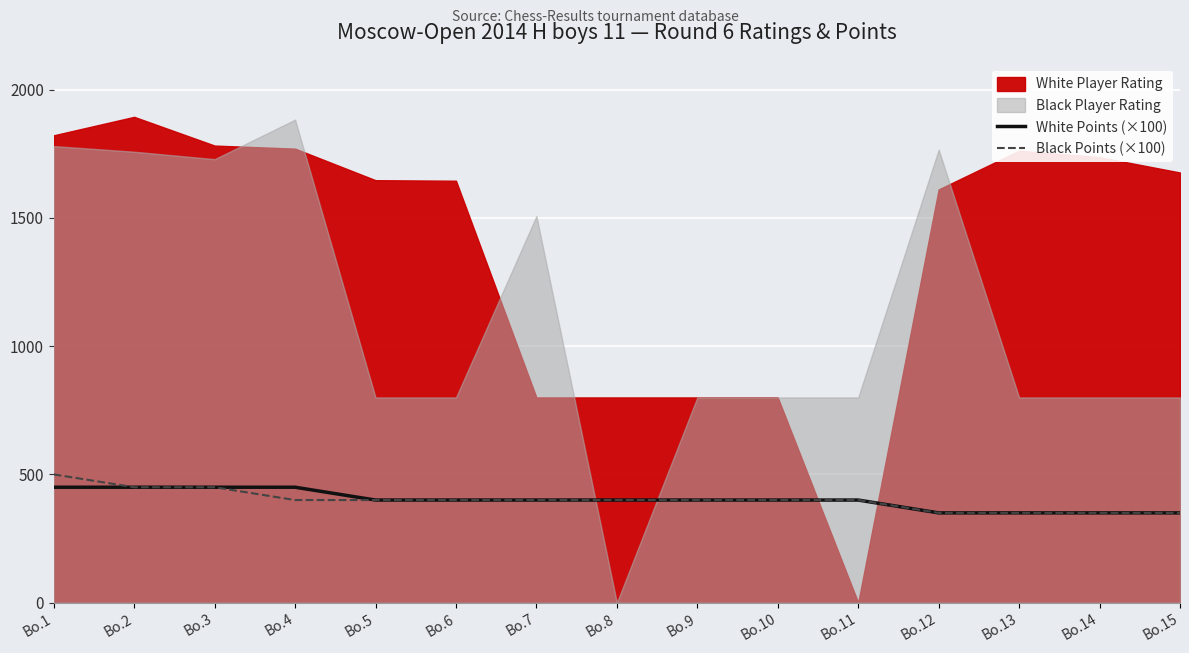

What is the total value across all series at Bo.7?

800